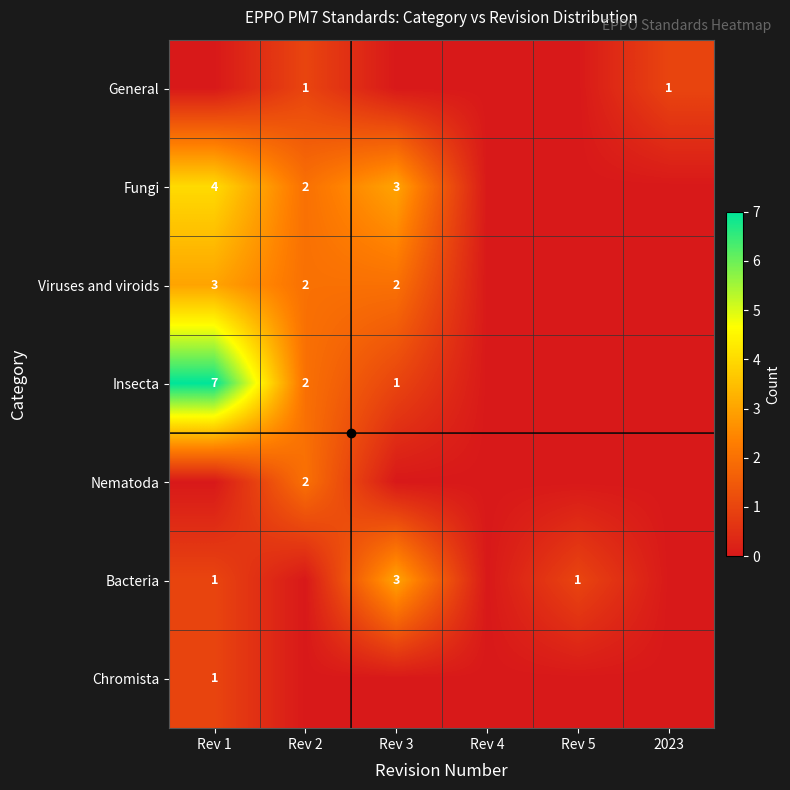

Which category has the lowest value in the Insecta series?

Rev 4